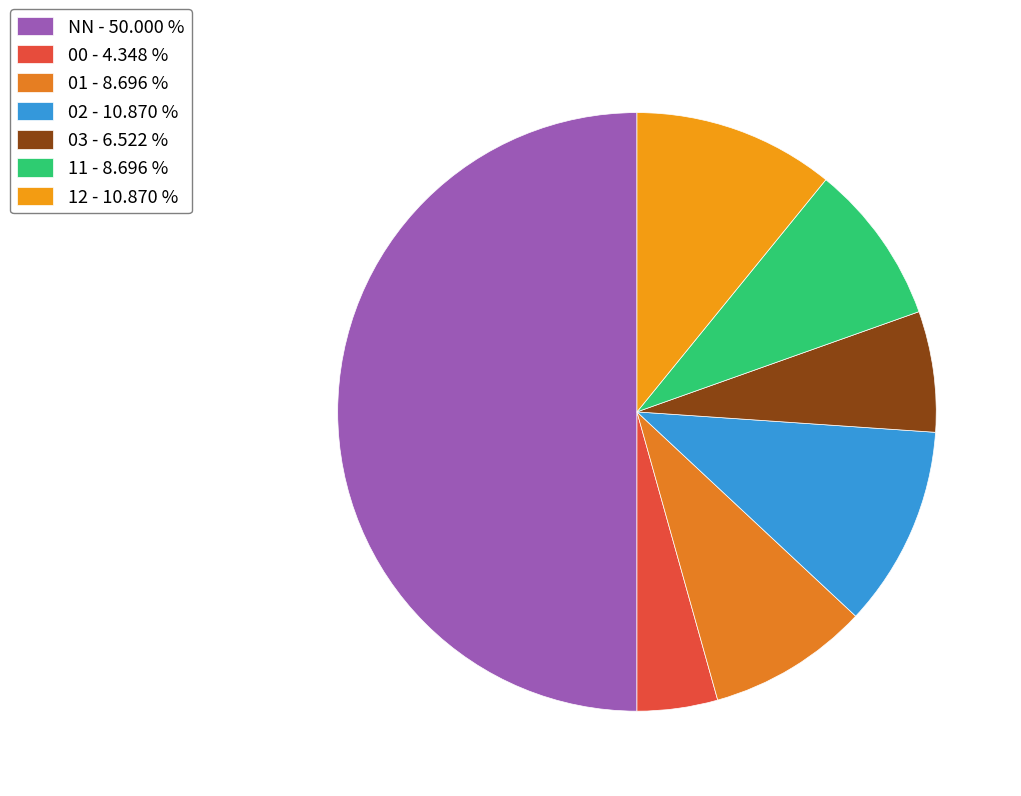

To the nearest percent, what portion does 02 represent?

11%